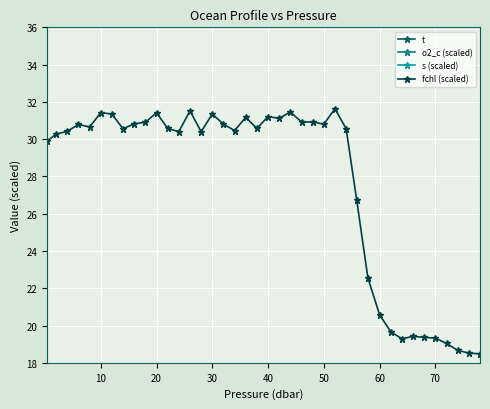

What is the maximum value for fchl (scaled)?

31.6